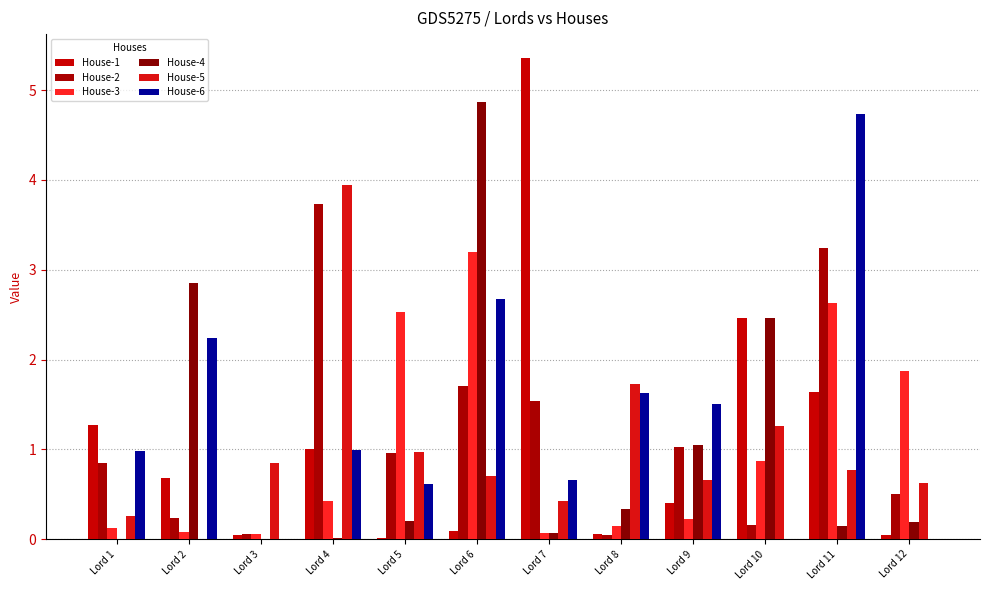

The value of House-1 at Lord 5 is 0.0. True or false?

True